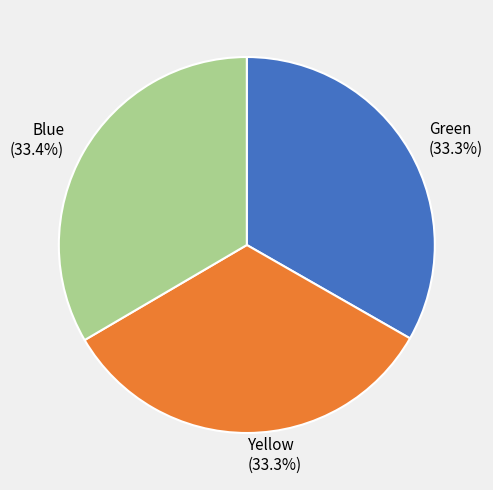

How many slices are in this pie chart?

3